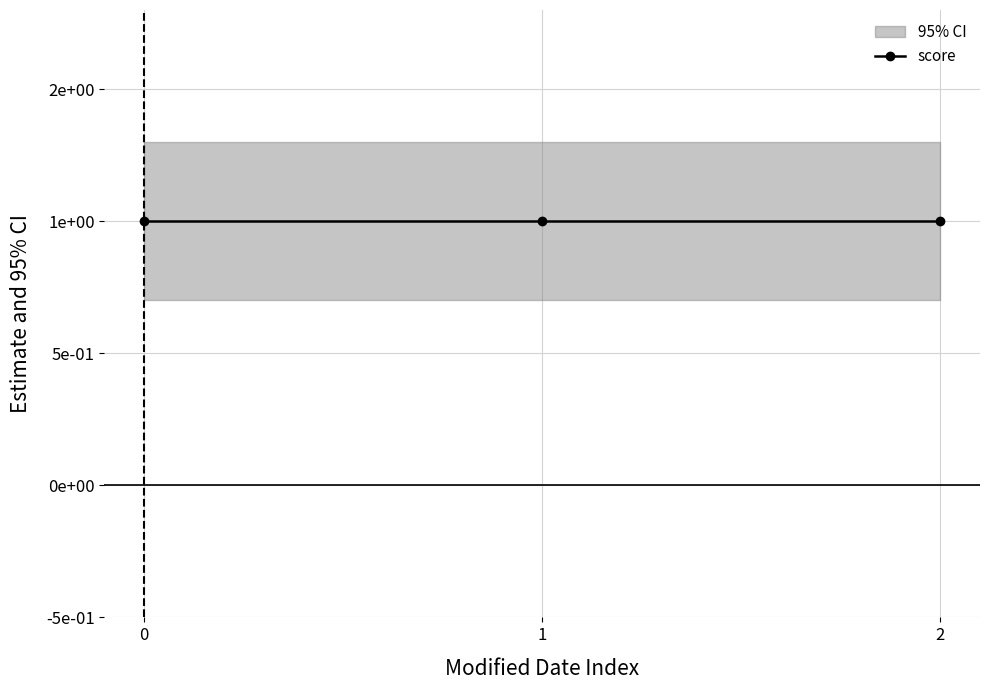

Reading left to right, transcribe all the data shown in this chart.

score: 2002-12-31=1.0	2002-12-31=1.0	2002-12-31=1.0
ci_upper: 2002-12-31=1.3	2002-12-31=1.3	2002-12-31=1.3
ci_lower: 2002-12-31=0.7	2002-12-31=0.7	2002-12-31=0.7